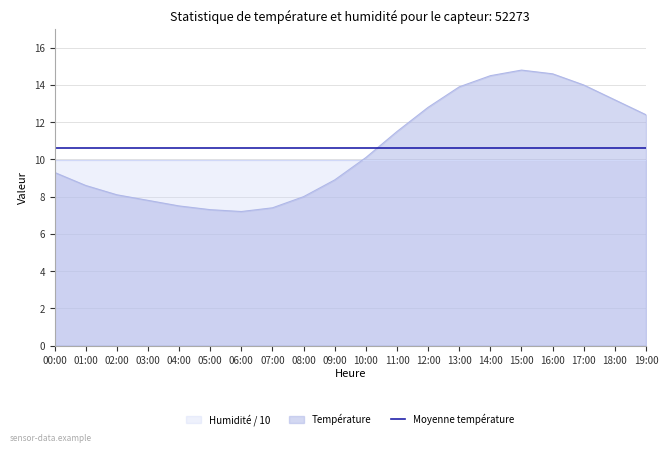

What is the smallest value displayed?

7.2